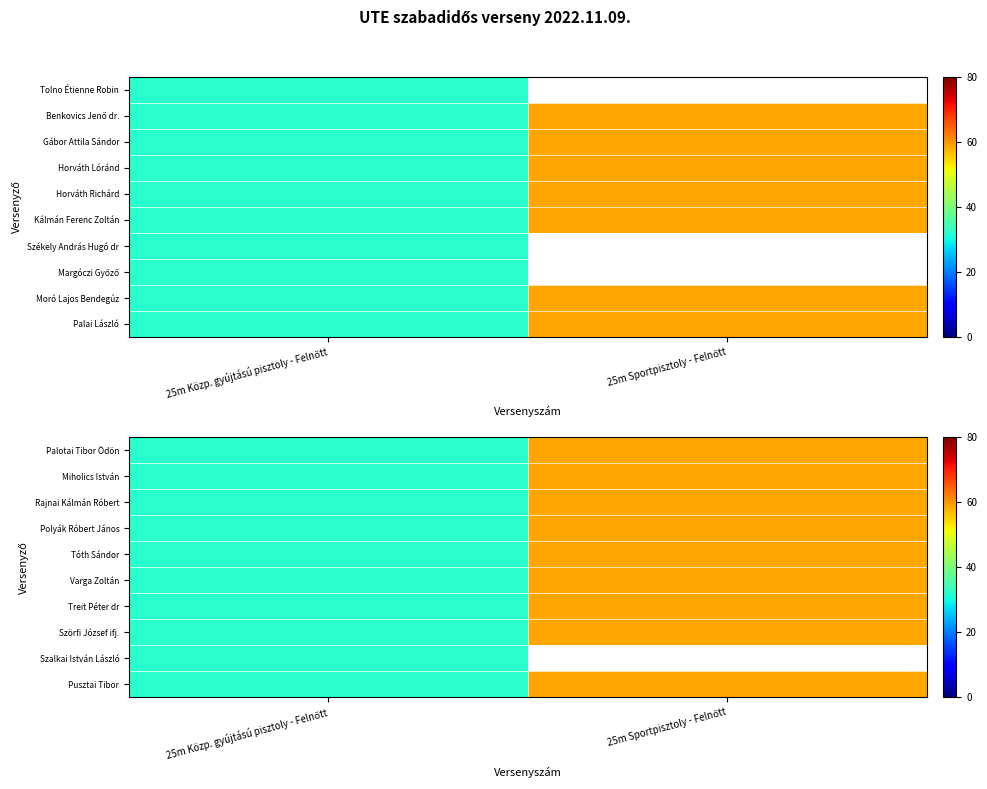

Which label corresponds to the largest value in the chart?

25m Sportpisztoly - Felnőtt